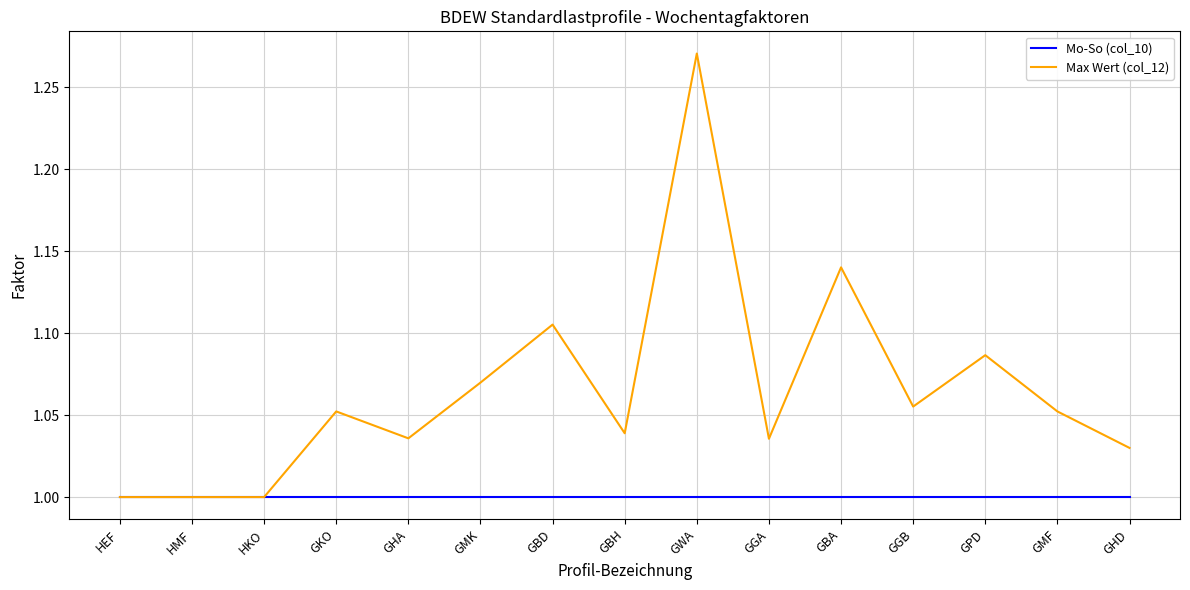

Which series has the widest spread of values?

Max Wert (col_12)